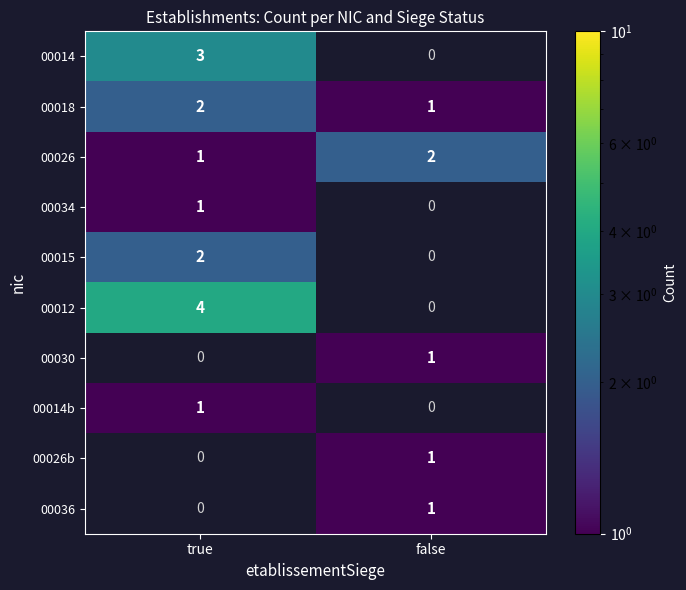

True or false: 00030 has a value of 1.5 at false.

False